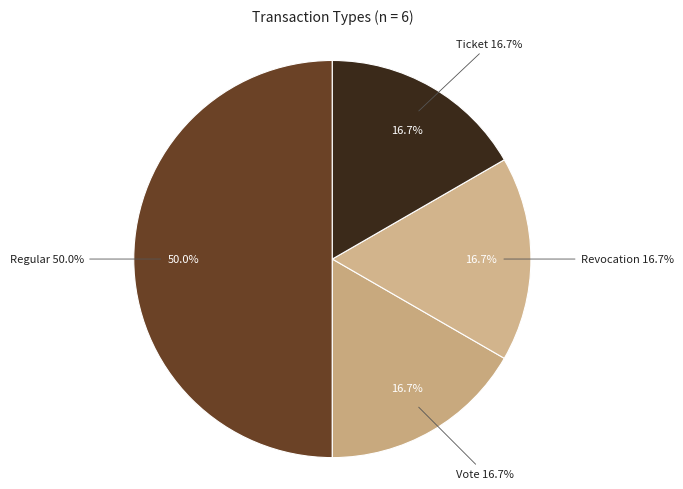

The Ticket slice represents 17% of the pie. True or false?

True